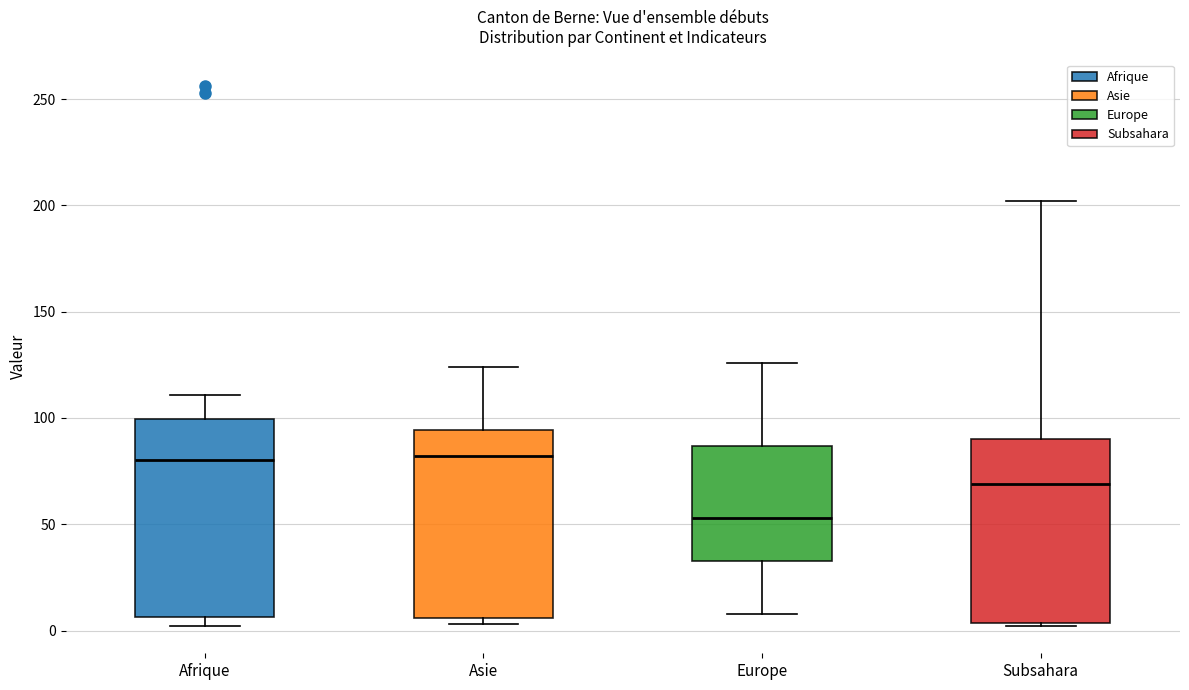

Which box has the lowest median line?

Europe